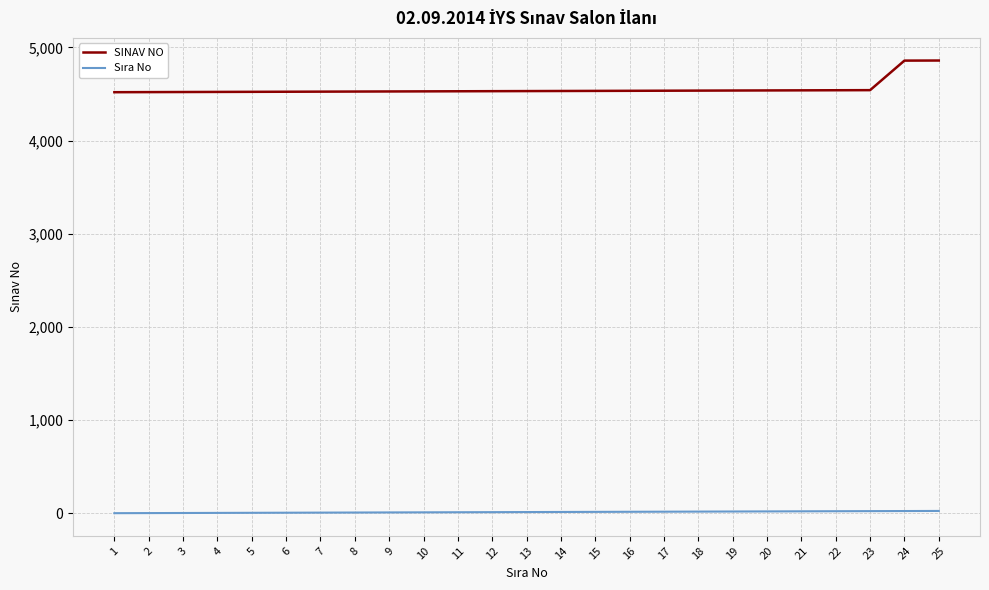

The value of SINAV NO at 13 is 1922. True or false?

False